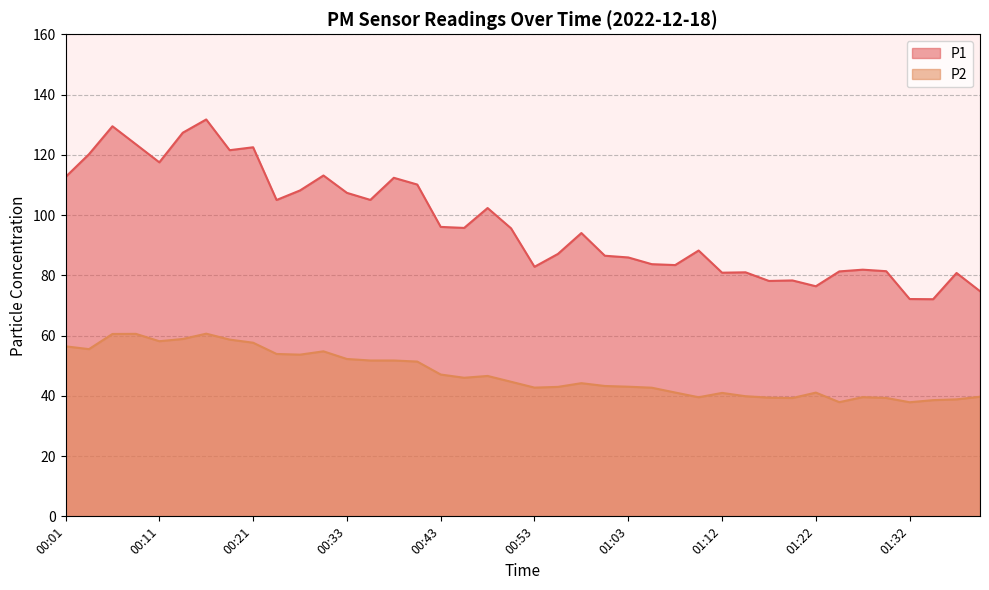

Where is the first local maximum for P1?

00:06